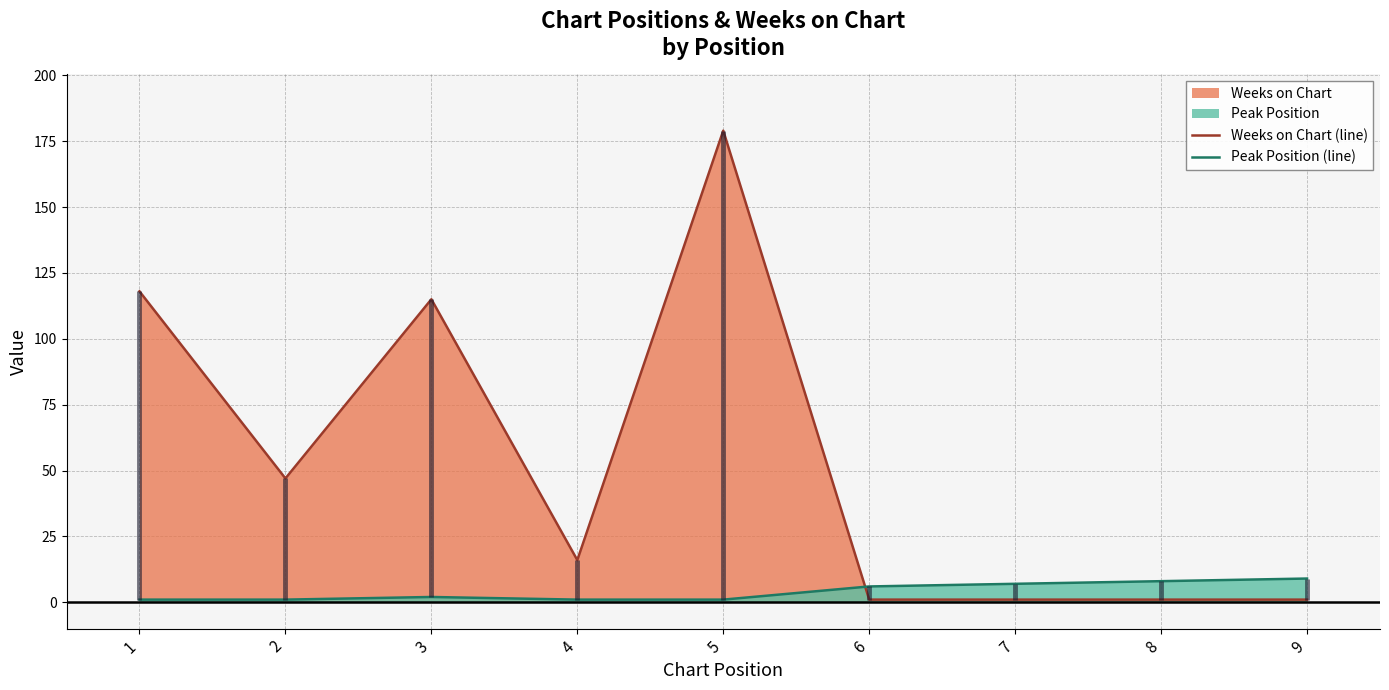

At which label does Peak Position (line) reach its peak?

9